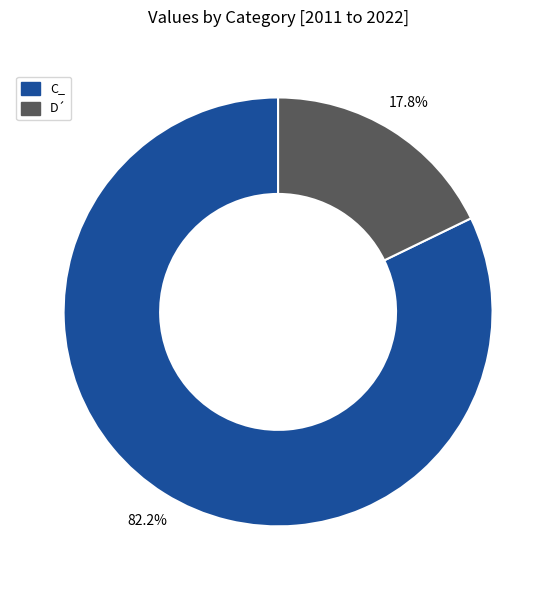

How many segments does this pie chart have?

2